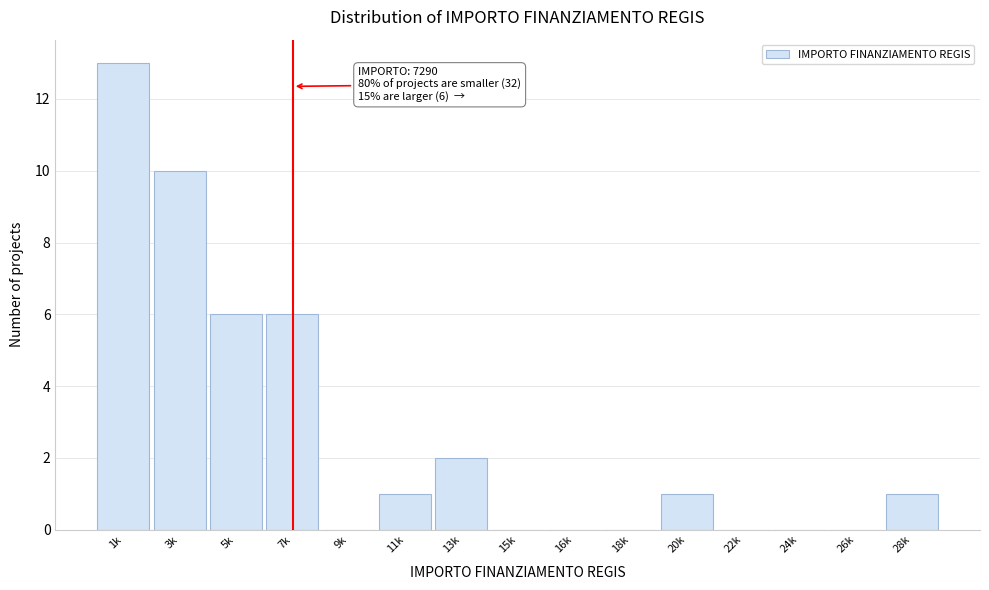

Reading left to right, transcribe all the data shown in this chart.

1k=13	3k=10	5k=6	7k=6	9k=0	11k=1	13k=2	15k=0	16k=0	18k=0	20k=1	22k=0	24k=0	26k=0	28k=1